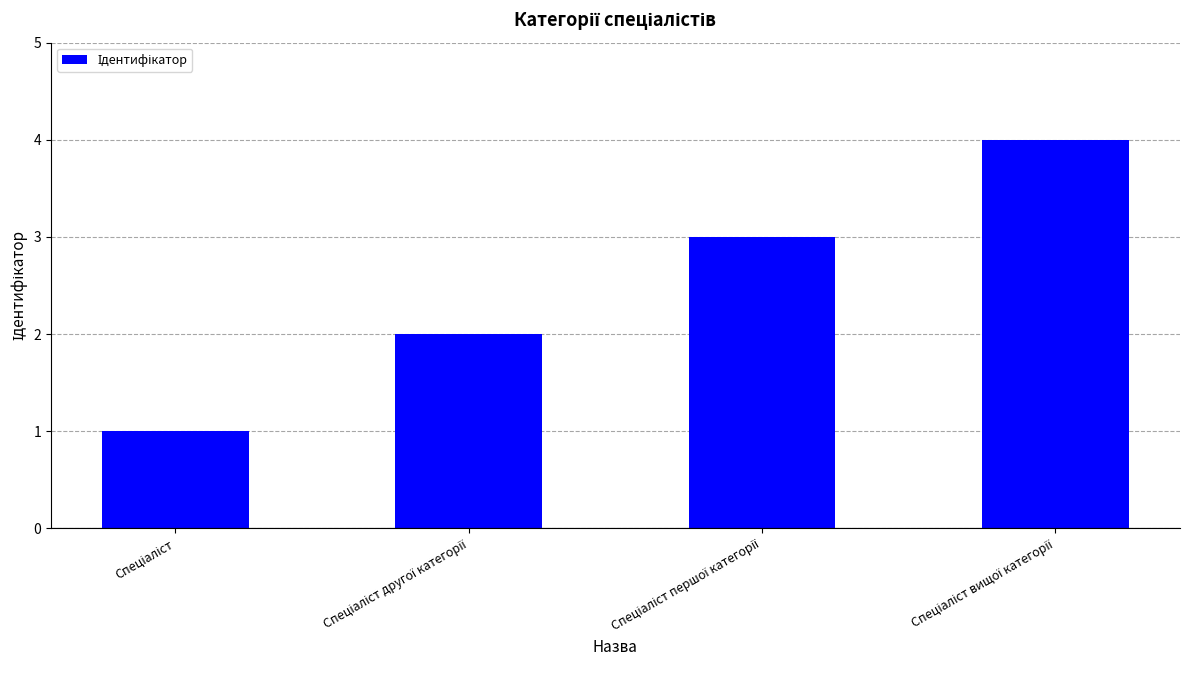

What is the difference between the maximum and minimum values?

3